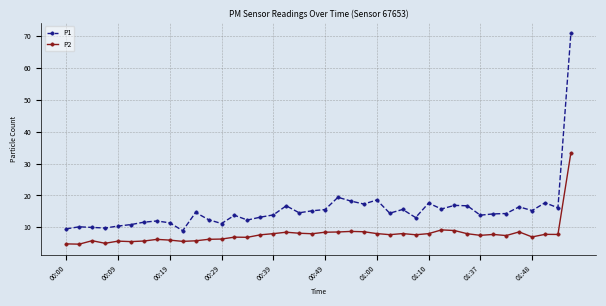

Which series has the largest total across all categories?

P1